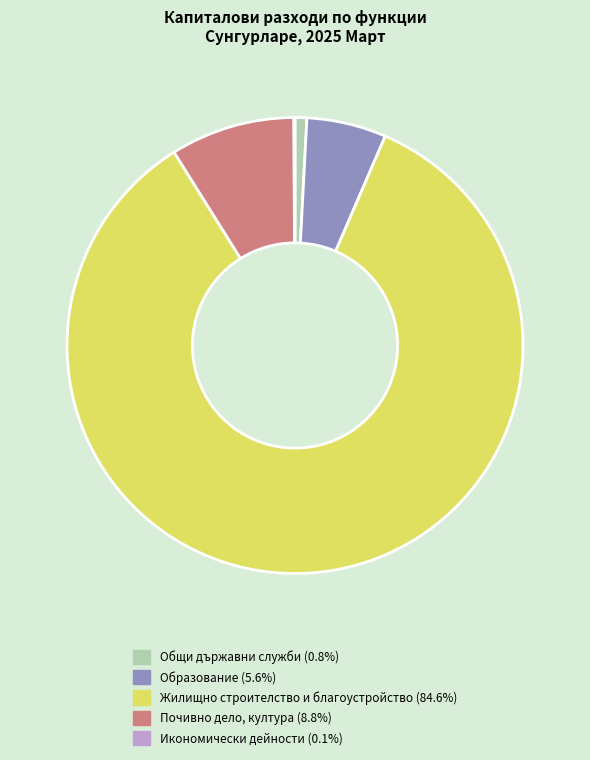

What is the largest slice in the pie chart?

Жилищно строителство и благоустройство